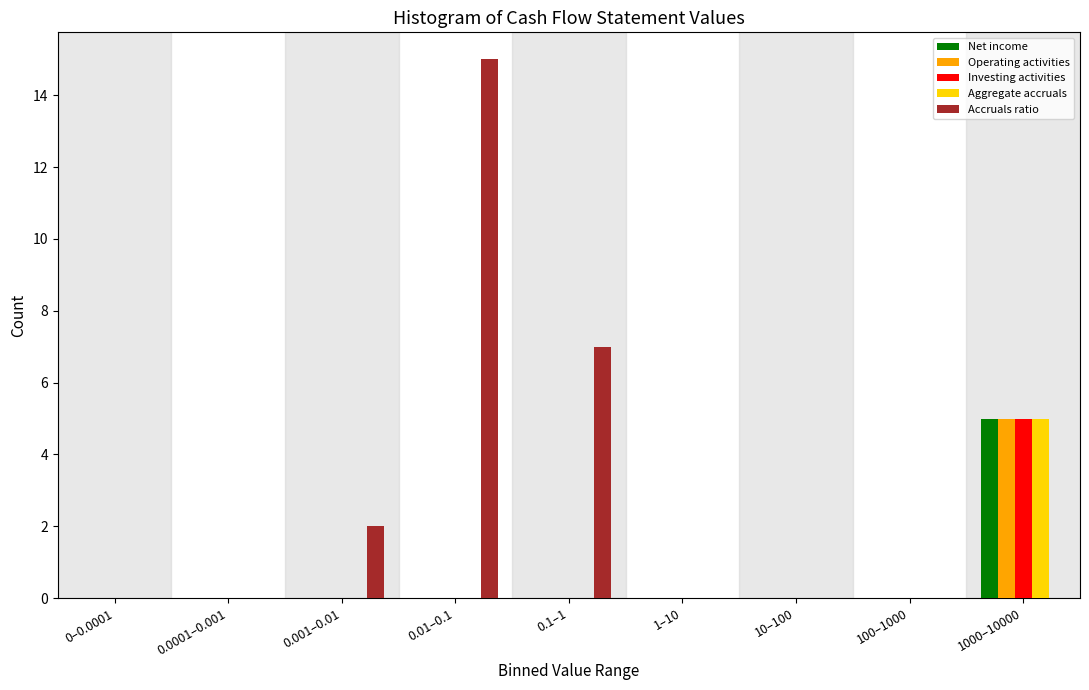

Which label corresponds to the largest value in the chart?

0.01–0.1